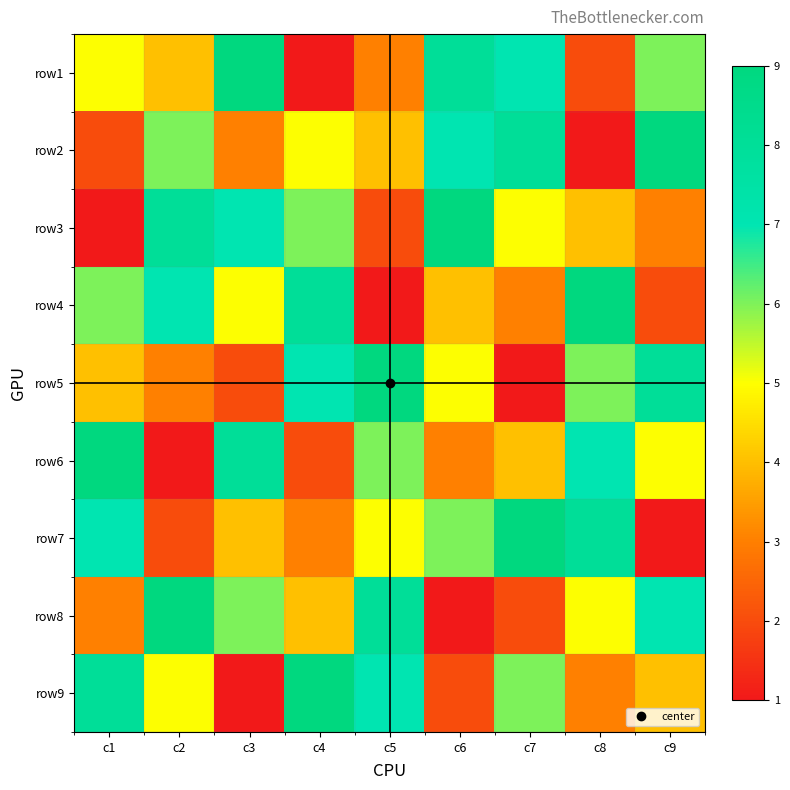

Reading left to right, transcribe all the data shown in this chart.

row1: c1=5	c2=4	c3=9	c4=1	c5=3	c6=8	c7=7	c8=2	c9=6
row2: c1=2	c2=6	c3=3	c4=5	c5=4	c6=7	c7=8	c8=1	c9=9
row3: c1=1	c2=8	c3=7	c4=6	c5=2	c6=9	c7=5	c8=4	c9=3
row4: c1=6	c2=7	c3=5	c4=8	c5=1	c6=4	c7=3	c8=9	c9=2
row5: c1=4	c2=3	c3=2	c4=7	c5=9	c6=5	c7=1	c8=6	c9=8
row6: c1=9	c2=1	c3=8	c4=2	c5=6	c6=3	c7=4	c8=7	c9=5
row7: c1=7	c2=2	c3=4	c4=3	c5=5	c6=6	c7=9	c8=8	c9=1
row8: c1=3	c2=9	c3=6	c4=4	c5=8	c6=1	c7=2	c8=5	c9=7
row9: c1=8	c2=5	c3=1	c4=9	c5=7	c6=2	c7=6	c8=3	c9=4